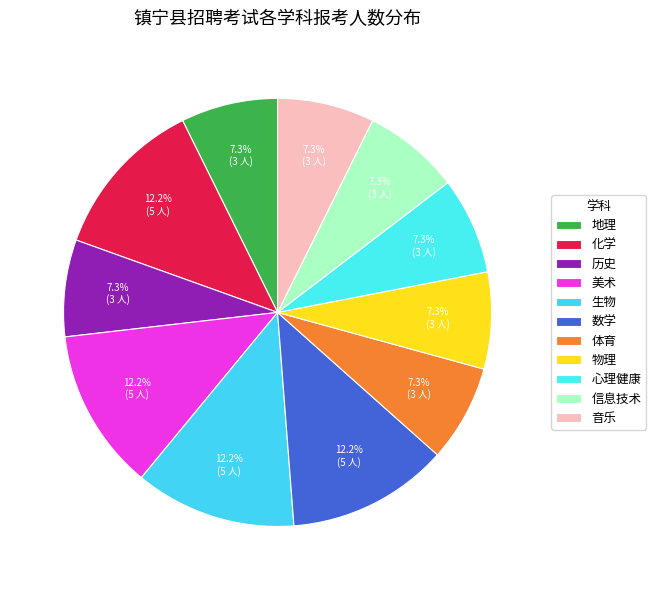

Count the number of slices in the pie.

11